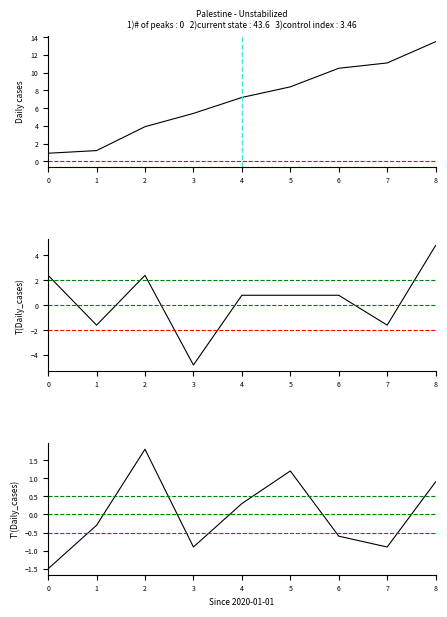

What is the difference between the highest and lowest values at 4?

6.9